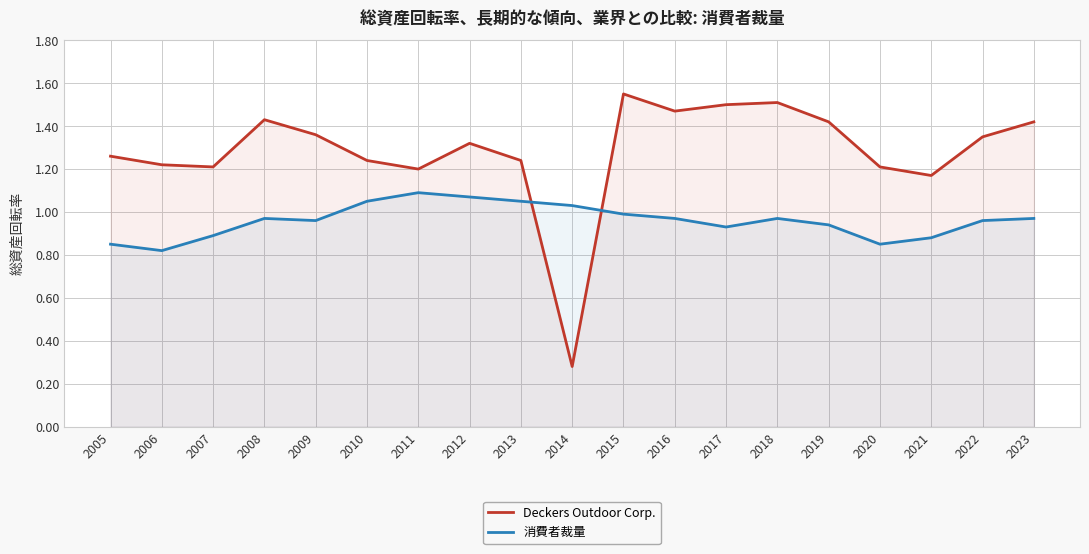

At how many categories does at least one series exceed 0?

19